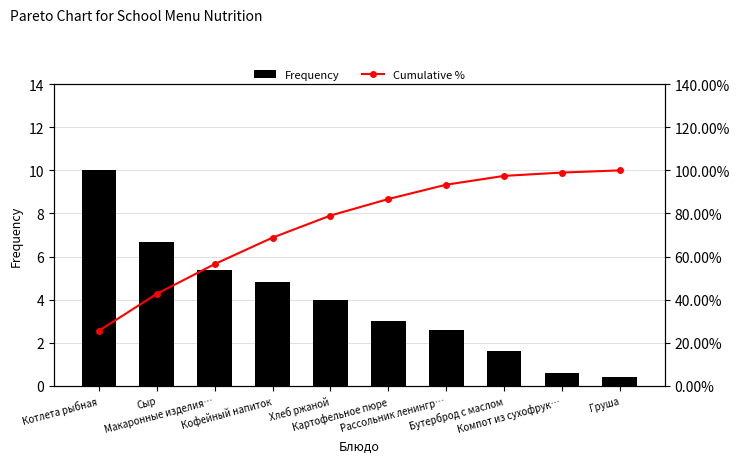

Which has a higher value, Котлета рыбная or Бутерброд с маслом?

Котлета рыбная